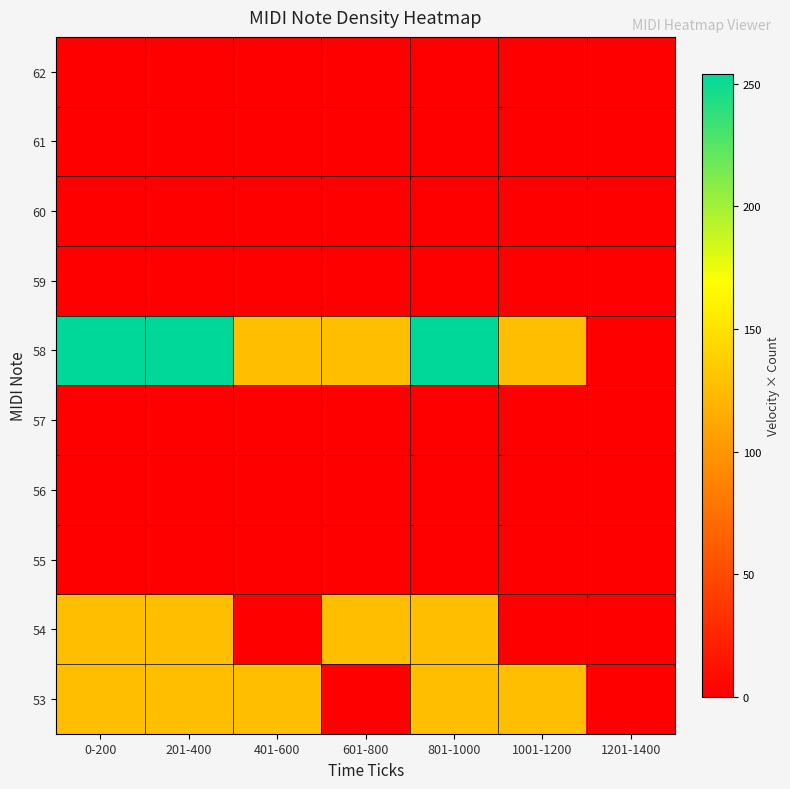

How many series are shown in this chart?

10